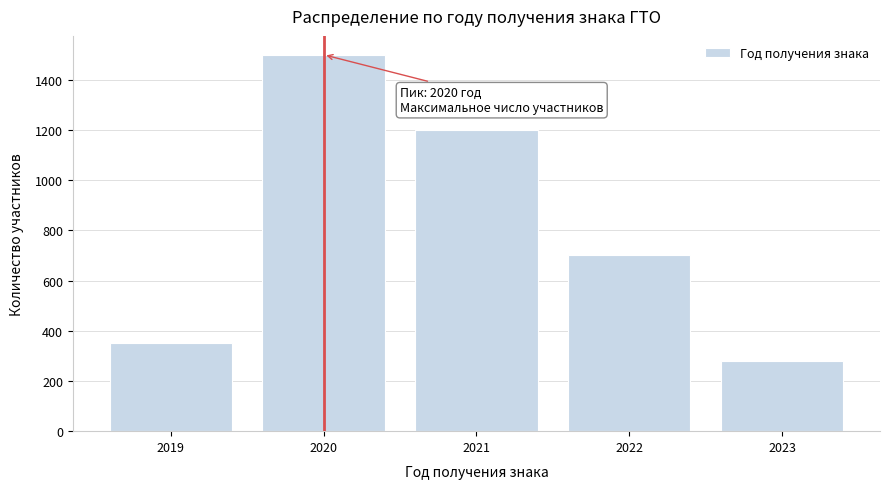

Reading left to right, what are all the values shown in this chart?

350	1500	1200	700	280